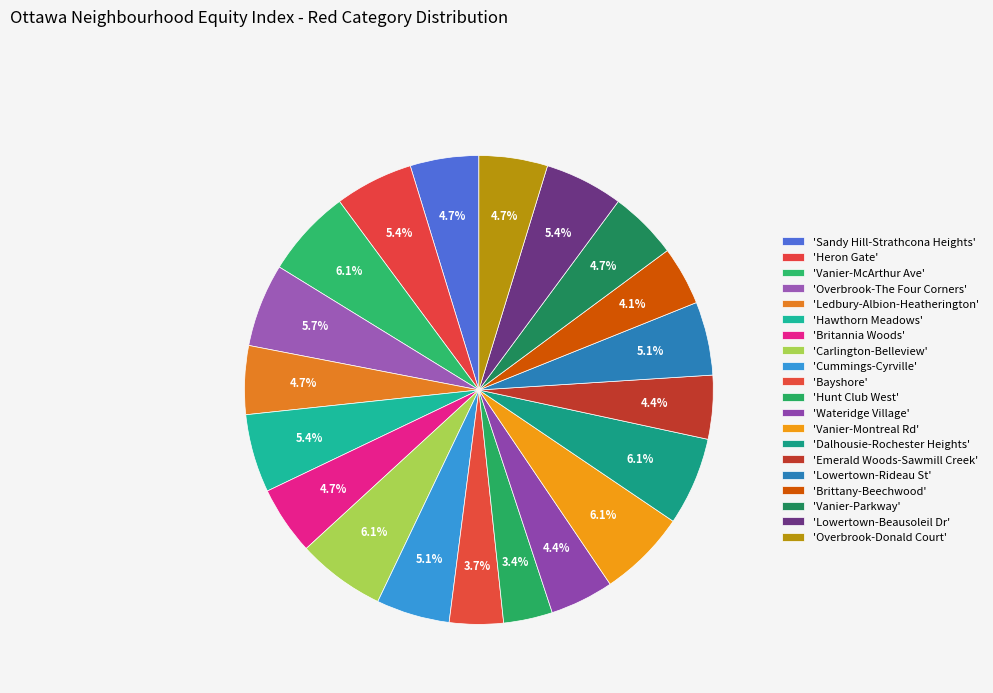

How many slices are in this pie chart?

20